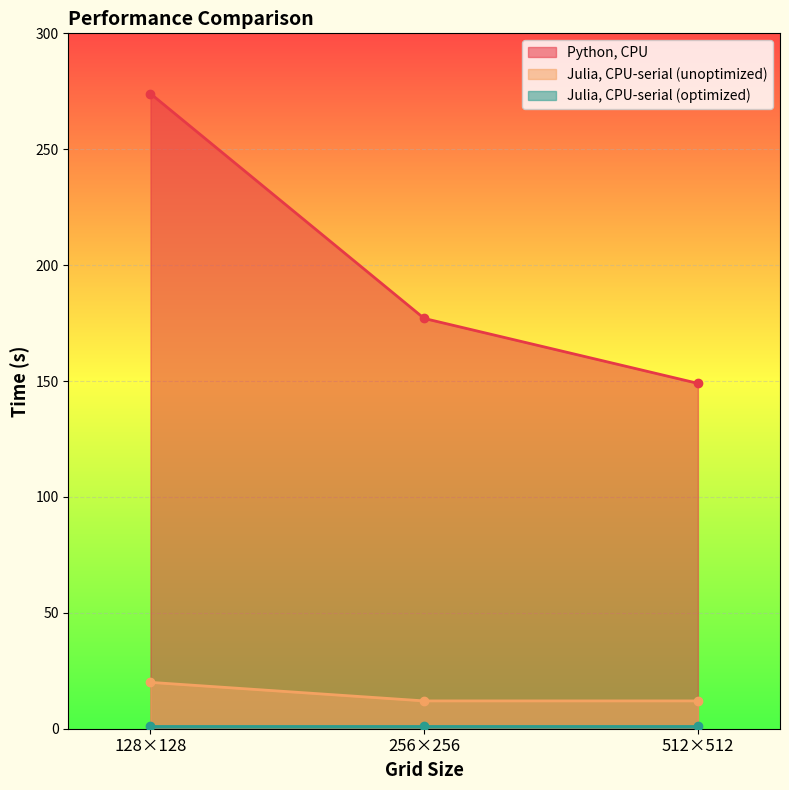

Where is Python, CPU nearest to the value 211?

256×256